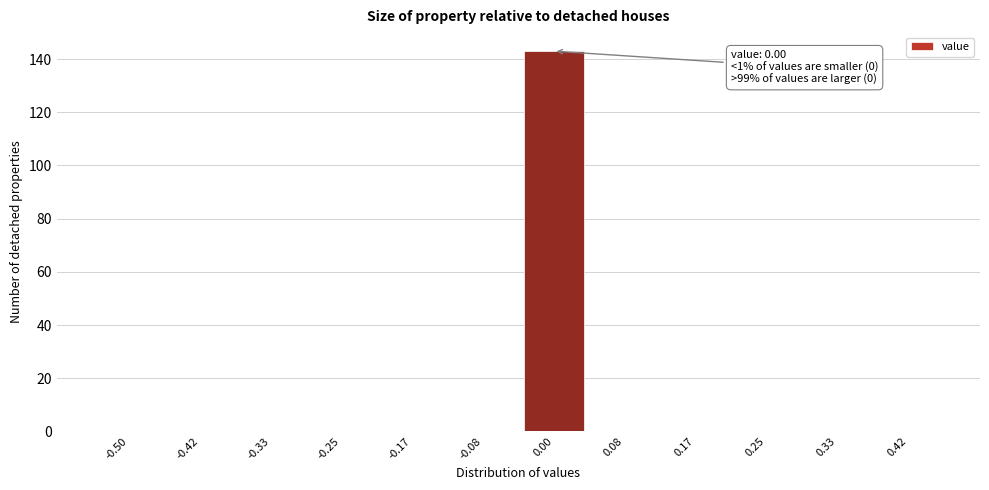

Reading right to left, extract all data points from this chart.

0.42=0	0.33=0	0.25=0	0.17=0	0.08=0	0.00=143	-0.08=0	-0.17=0	-0.25=0	-0.33=0	-0.42=0	-0.50=0